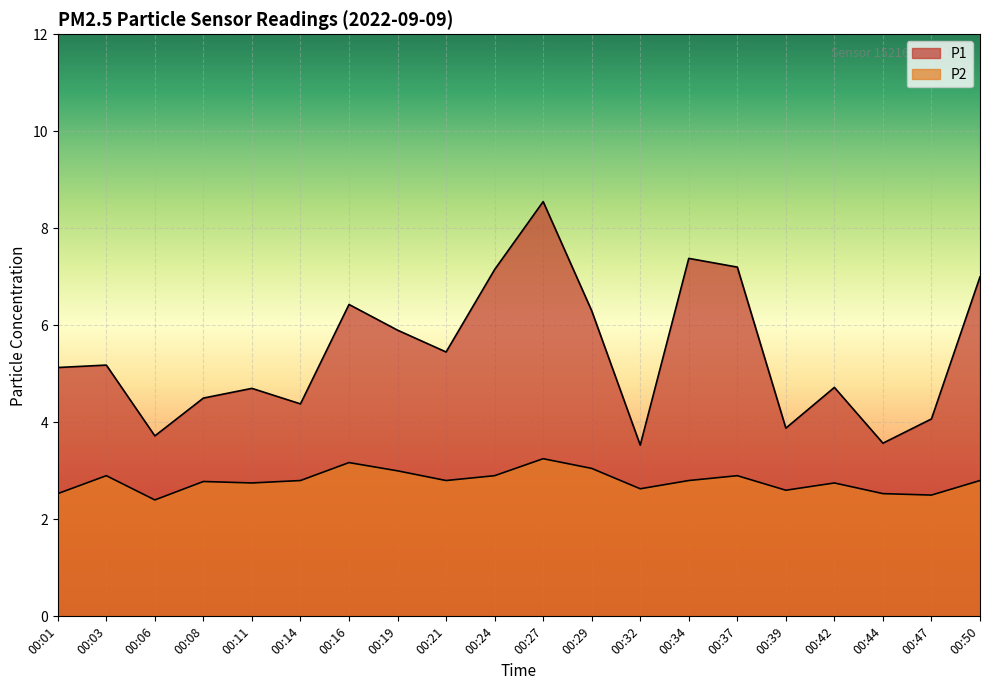

How many data points does each series have?

20